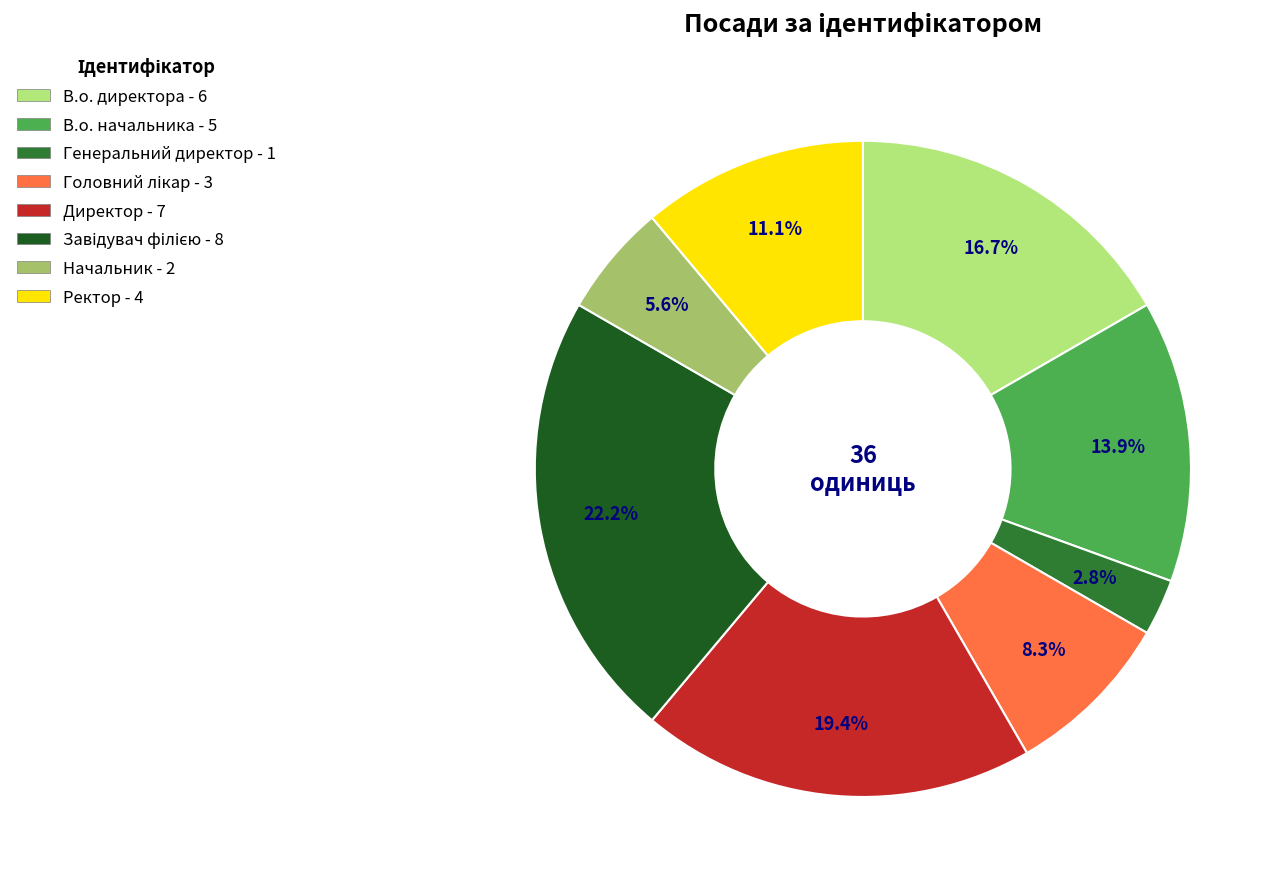

True or false: Директор accounts for 12% of the total.

False